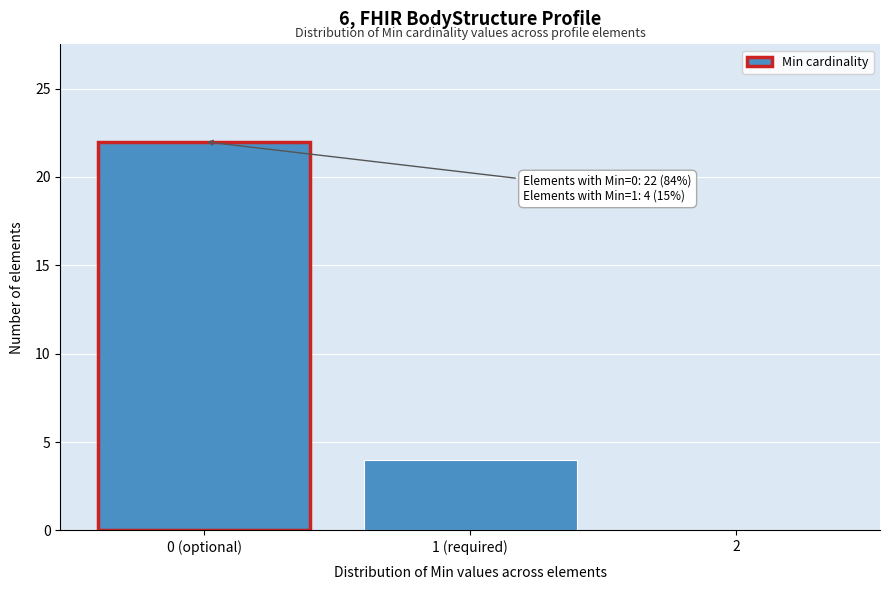

Reading left to right, extract all data points from this chart.

0 (optional)=22	1 (required)=4	2=0